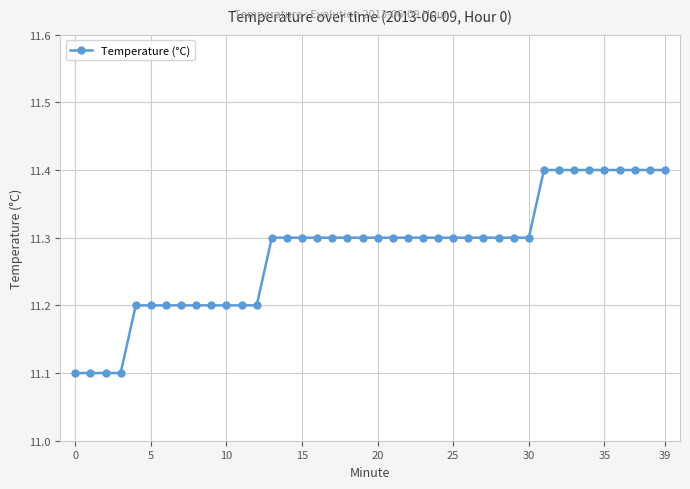

Count the values in the range 11 to 12.

40